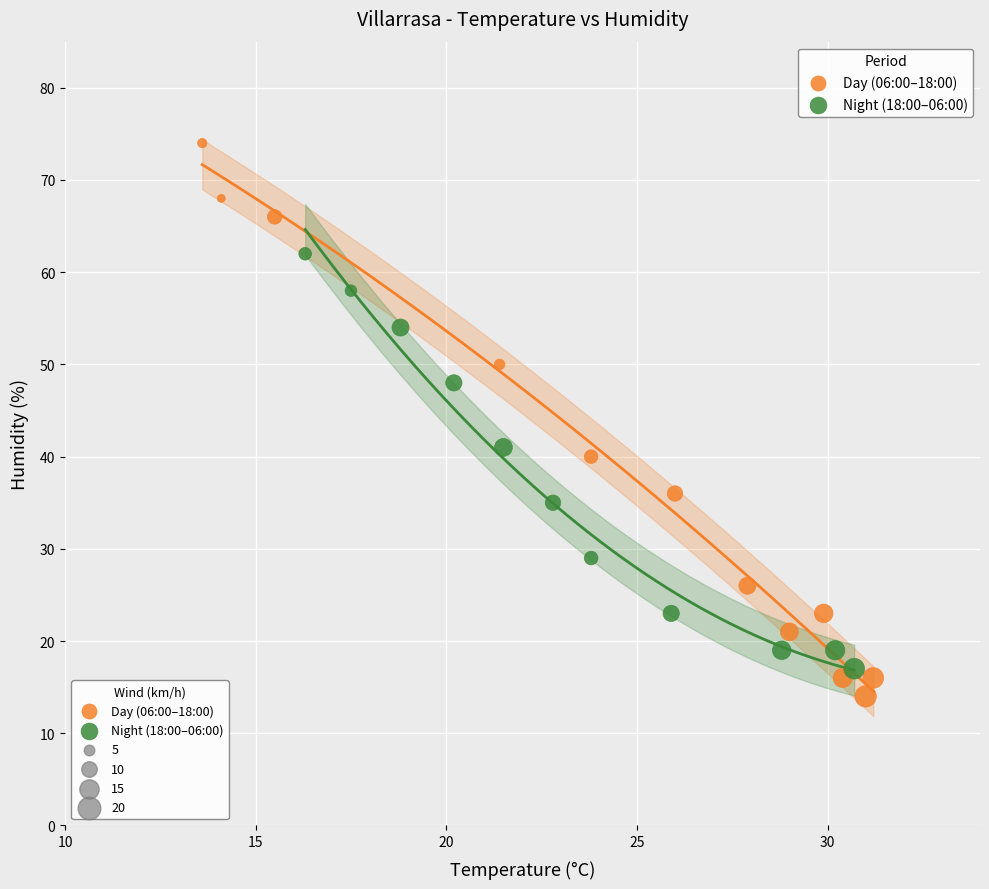

Which series reaches the maximum Y coordinate?

Day (06:00–18:00)